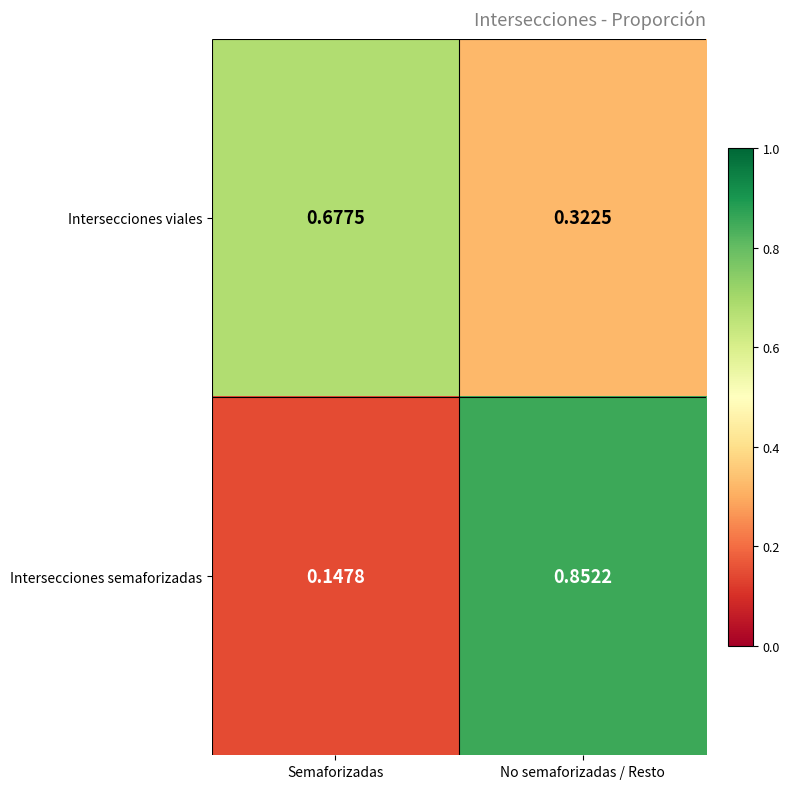

Rank the series by their maximum value, from lowest to highest.

Intersecciones viales, Intersecciones semaforizadas